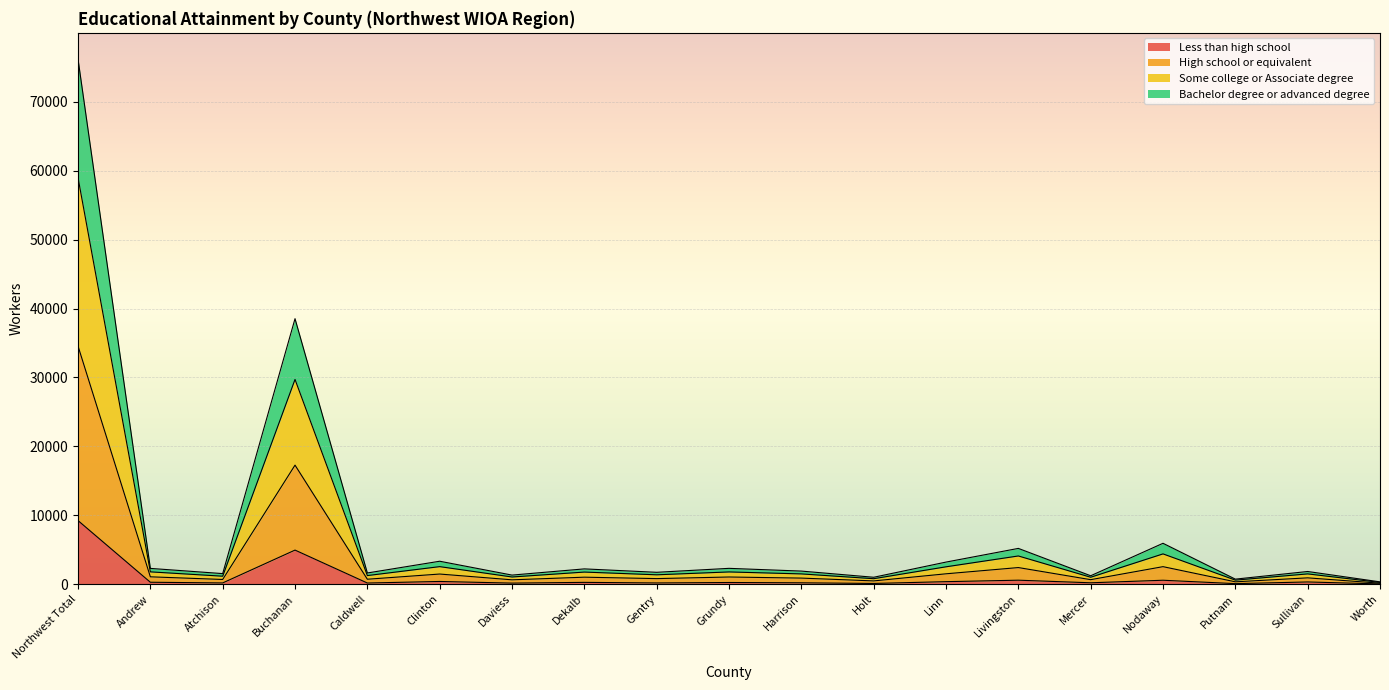

True or false: Some college or Associate degree and Bachelor degree or advanced degree intersect in this chart.

False